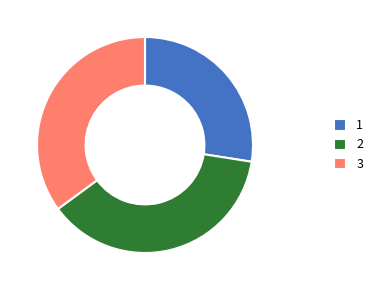

Is the sum of 1 and 3 greater than half?

Yes